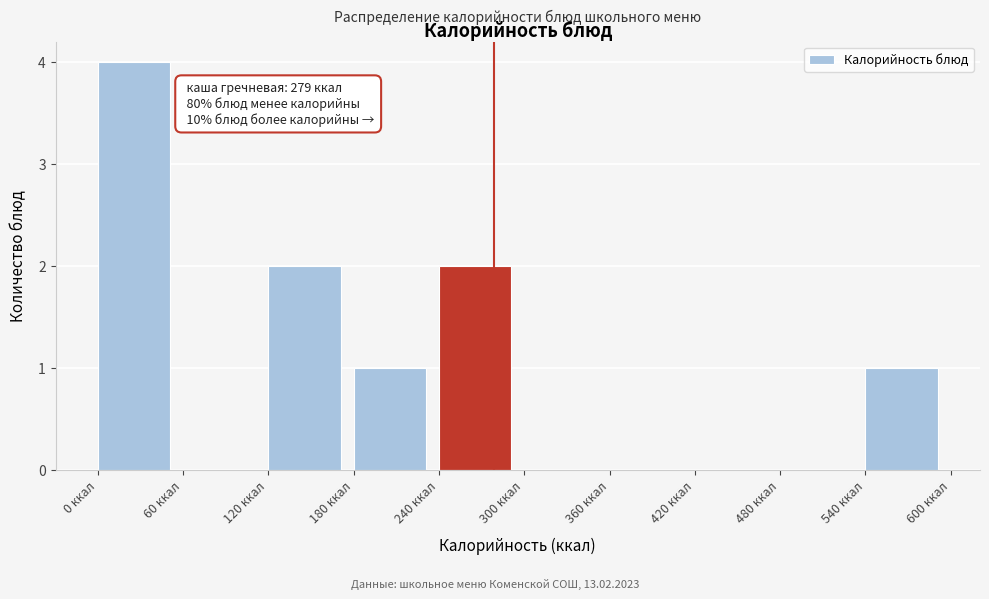

Which range on the x-axis has the tallest bar?

0 to 60